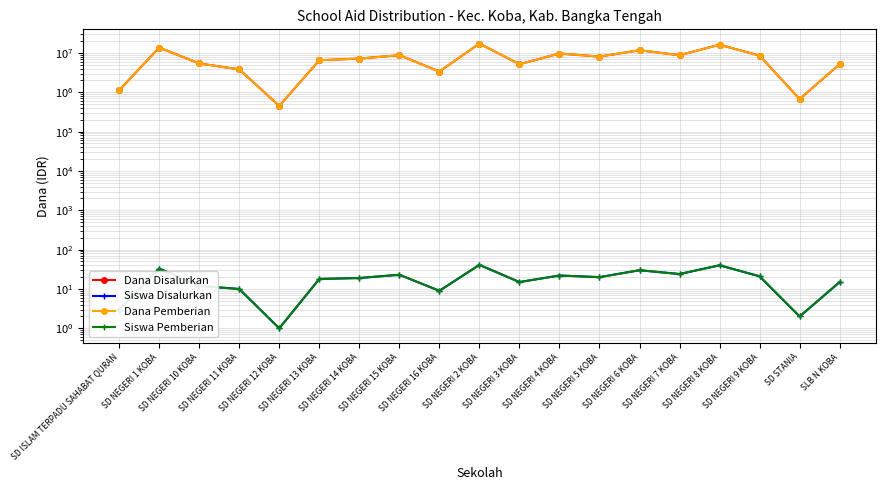

At SD NEGERI 2 KOBA, list the series in order from smallest to largest.

Siswa Disalurkan, Siswa Pemberian, Dana Disalurkan, Dana Pemberian